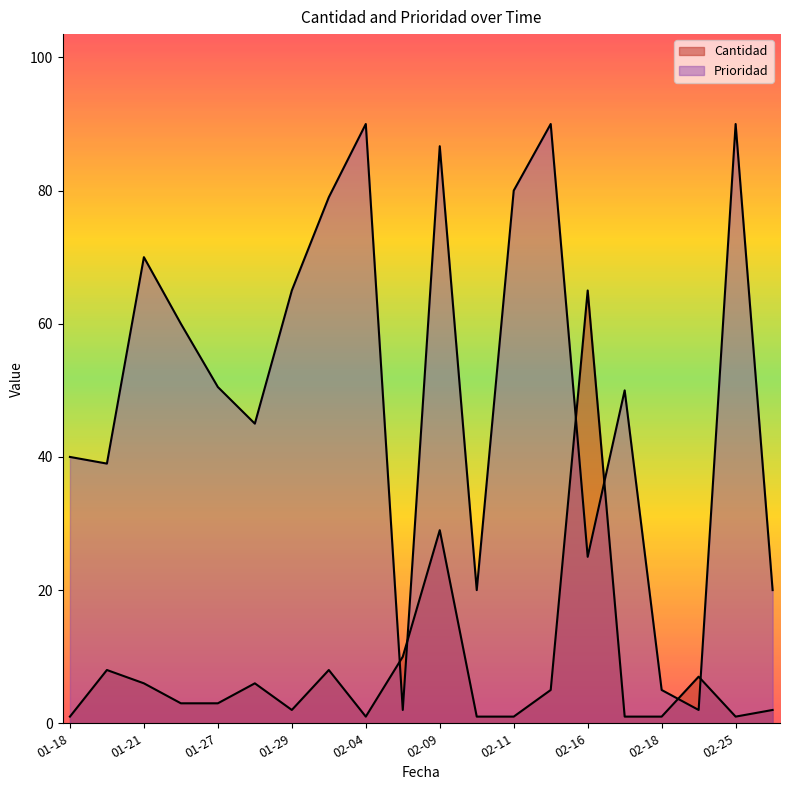

How many intersections are there between Cantidad and Prioridad?

5